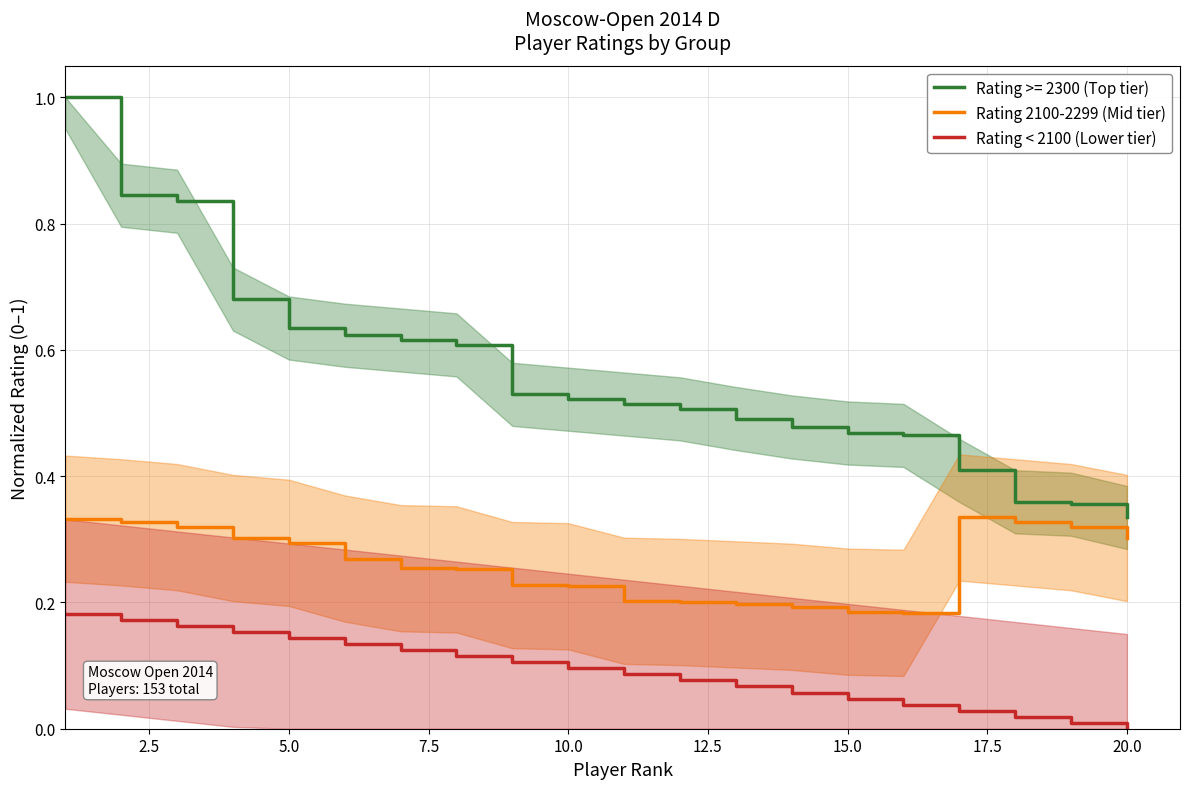

The Rating < 2100 (Lower tier) series shows 0.0 at 20.0. True or false?

True